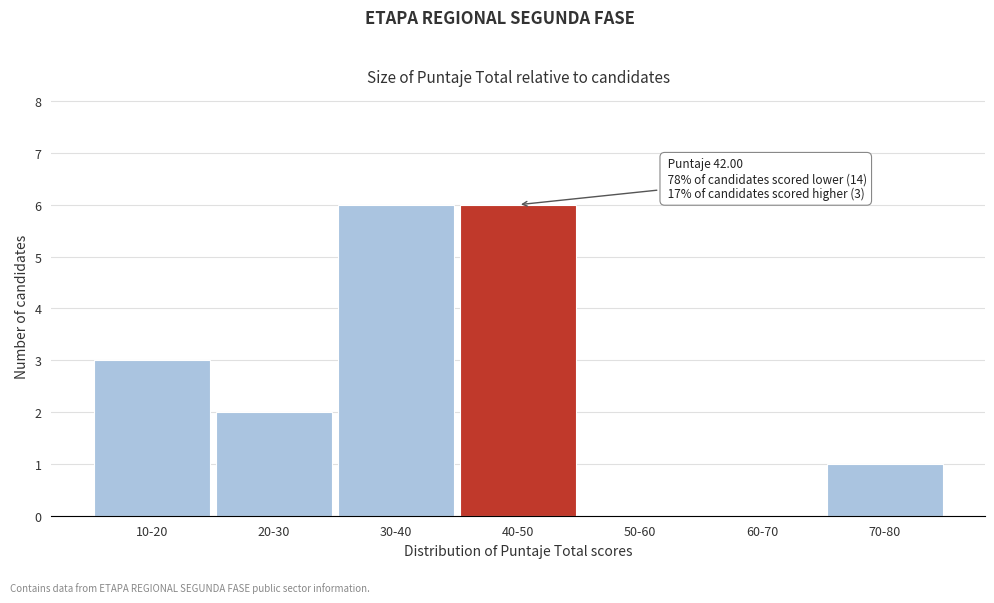

Reading left to right, transcribe all the data shown in this chart.

10-20=3	20-30=2	30-40=6	40-50=6	50-60=0	60-70=0	70-80=1